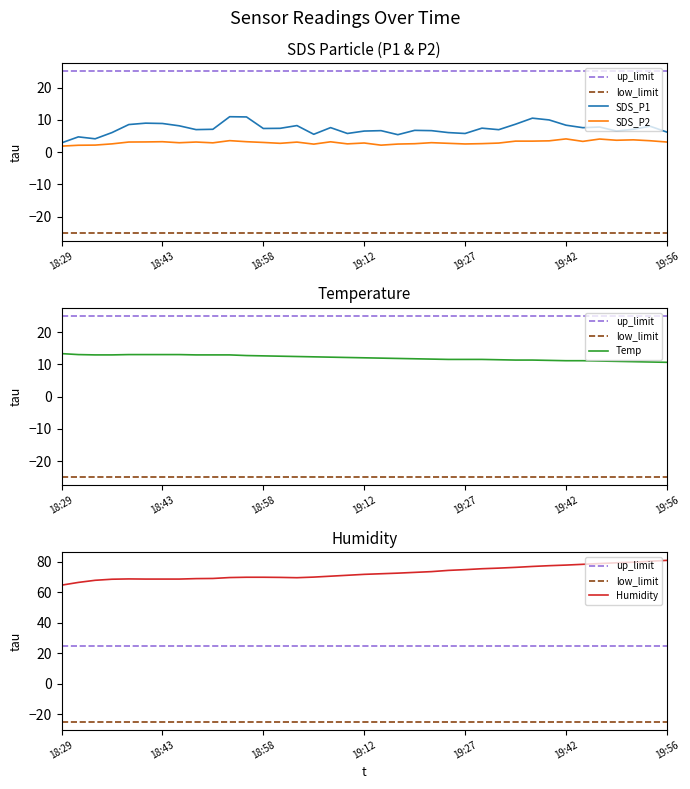

Which category has the highest value across all series?

19:56